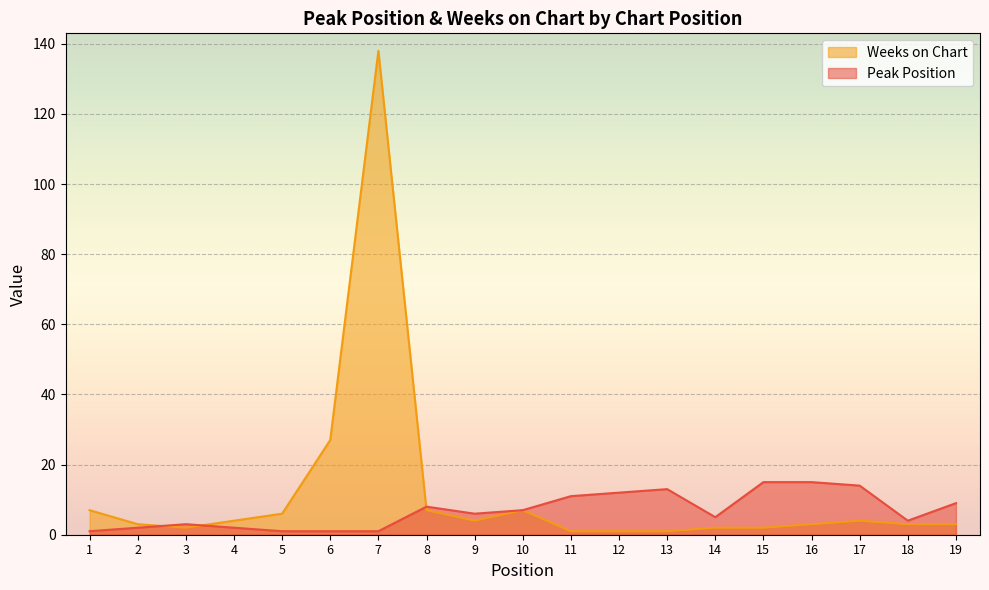

What is the difference between the Weeks on Chart values at 7 and 10?

131